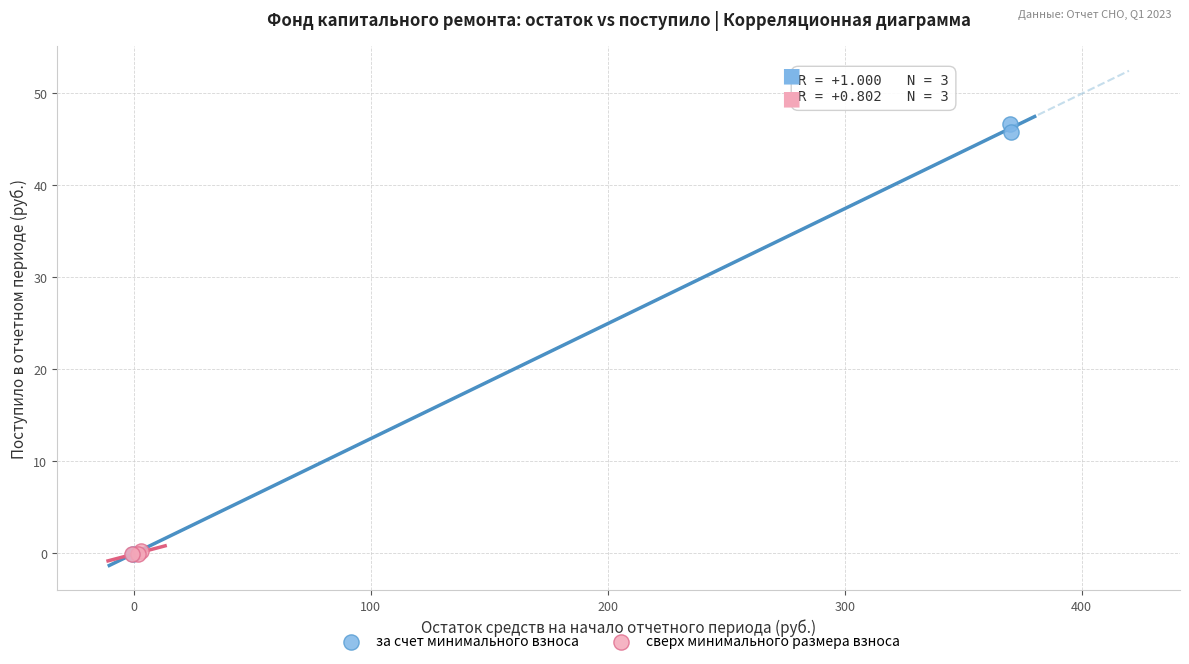

Which series has the largest Y range (max minus min)?

за счет минимального взноса